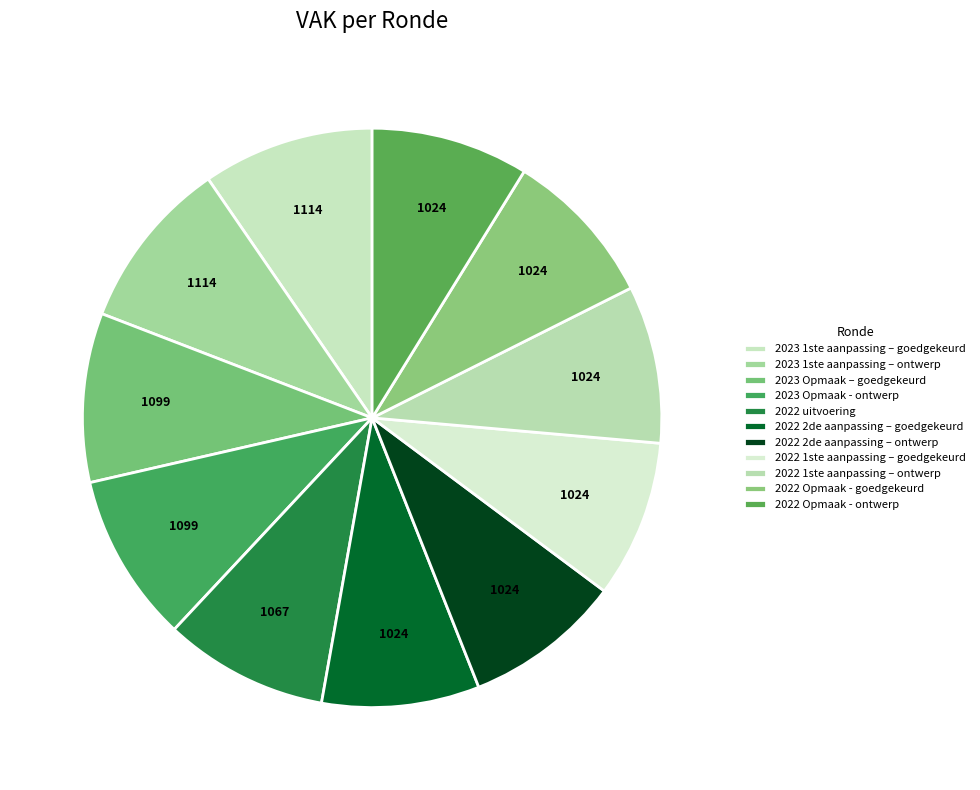

To the nearest percent, what portion does 2022 1ste aanpassing – goedgekeurd represent?

9%